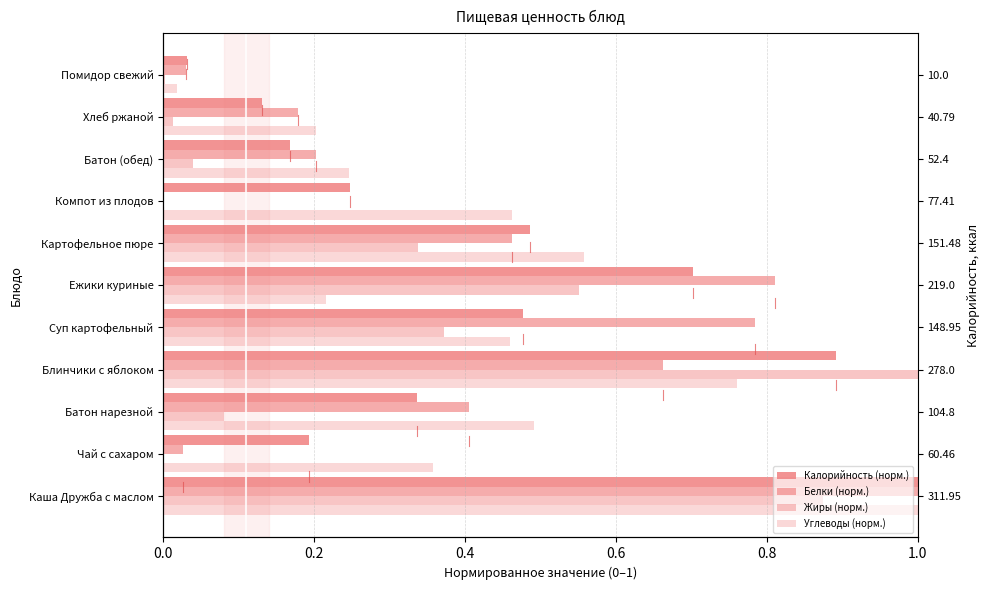

True or false: Белки (норм.) has a value of 0.0 at Помидор свежий.

True